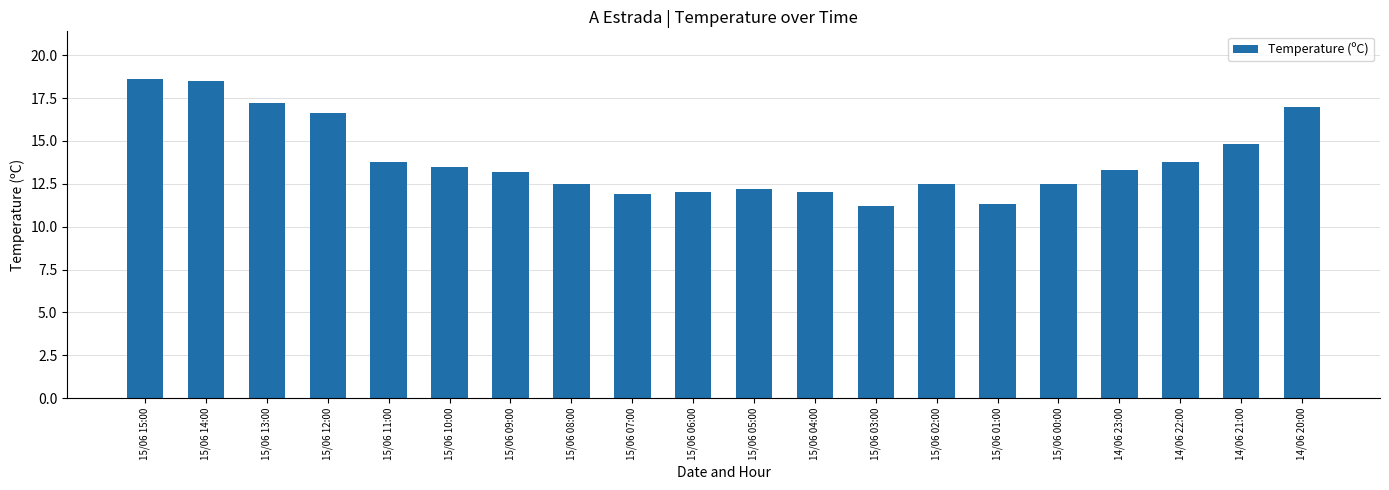

What is the difference between the values at 15/06 04:00 and 15/06 10:00?

1.5